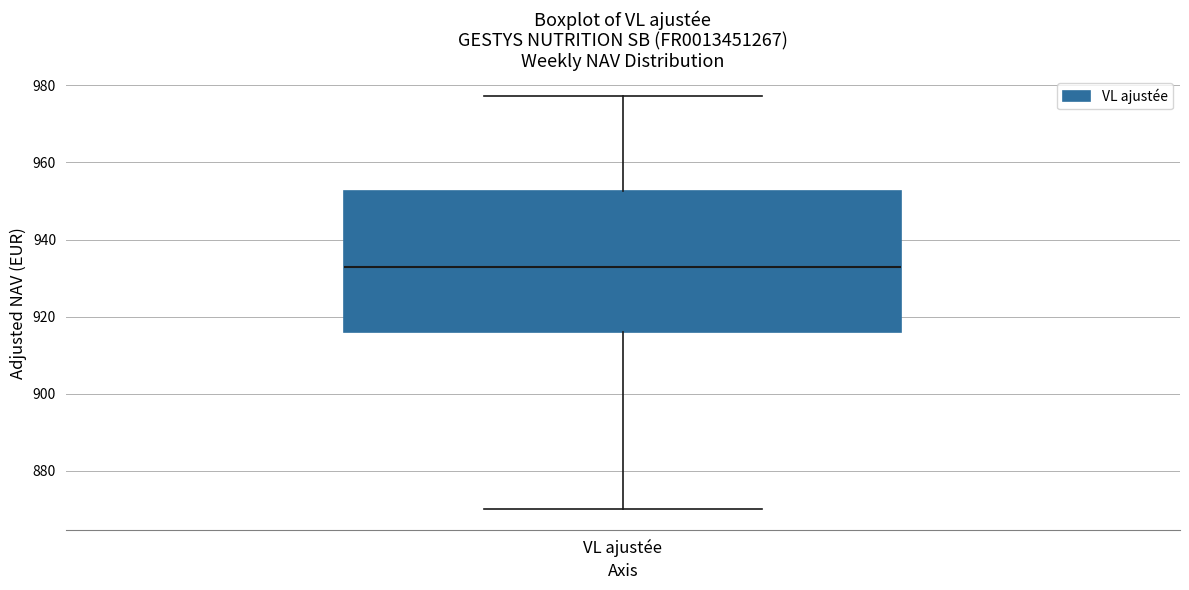

Where does the median line of the box for VL ajustée sit on the y-axis? The values are not printed on the chart, so give them approximately, as read against the axis.

932